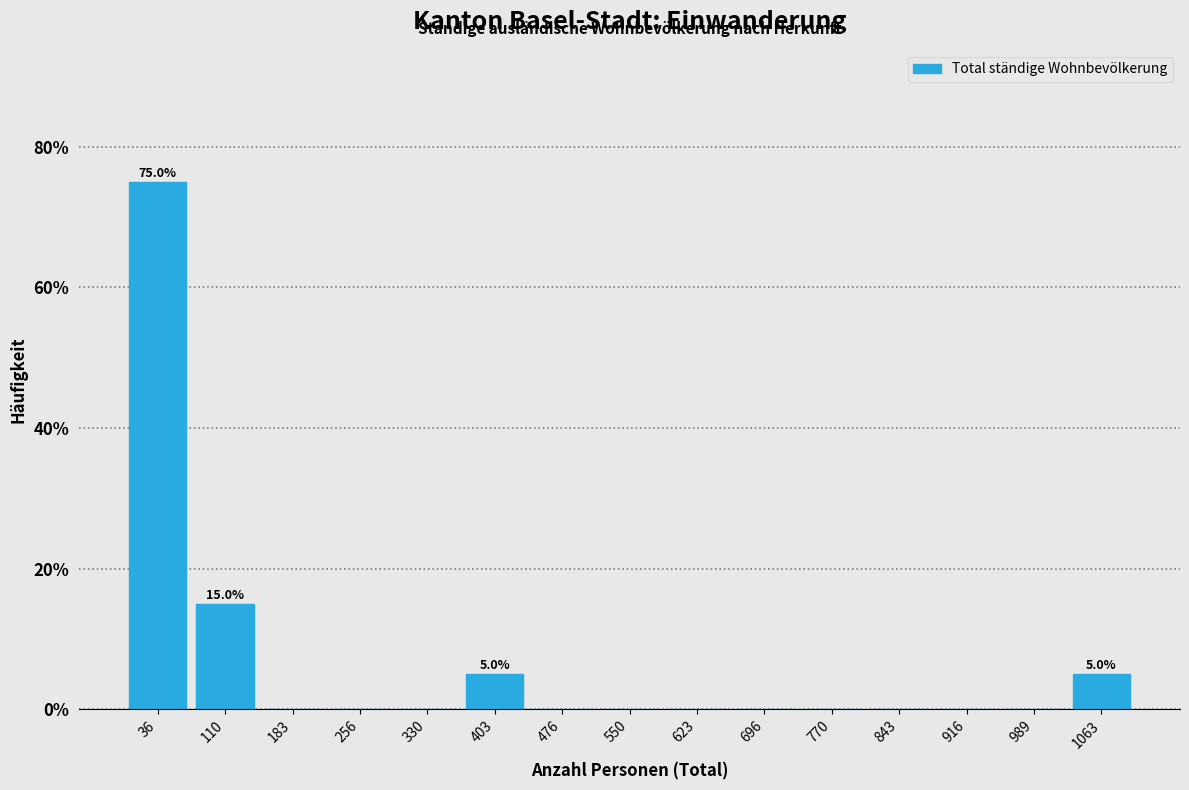

Over which range of the x-axis is the bar tallest?

0 to 70